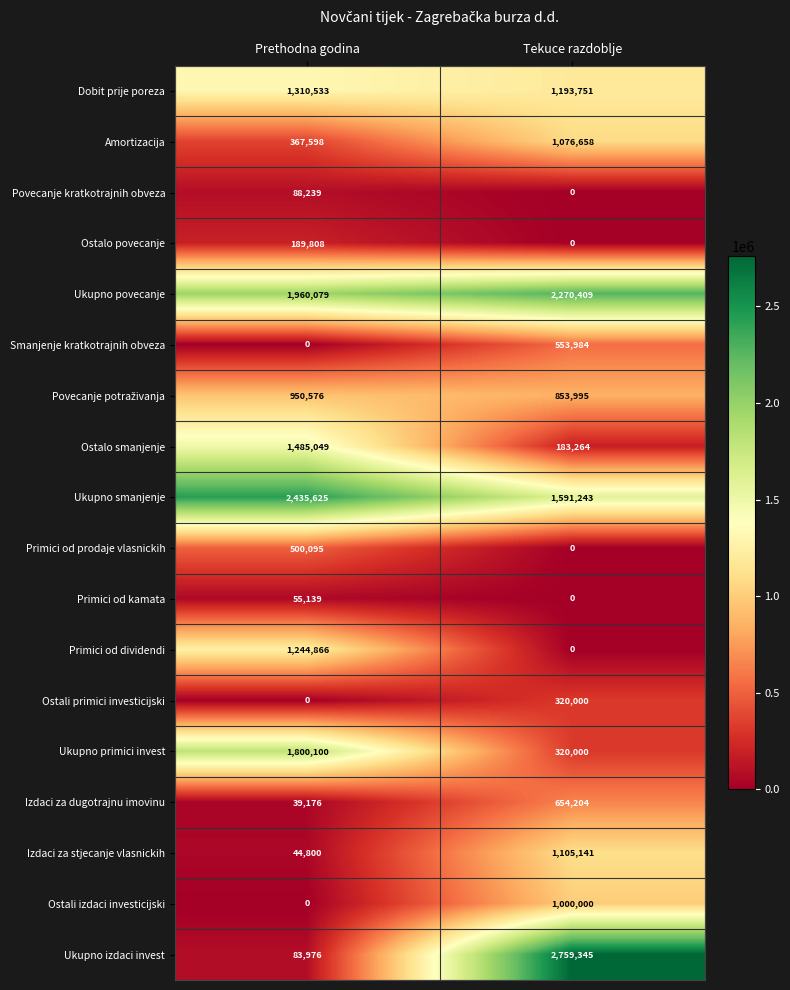

Which category has the highest value in the Primici od kamata series?

Prethodna godina